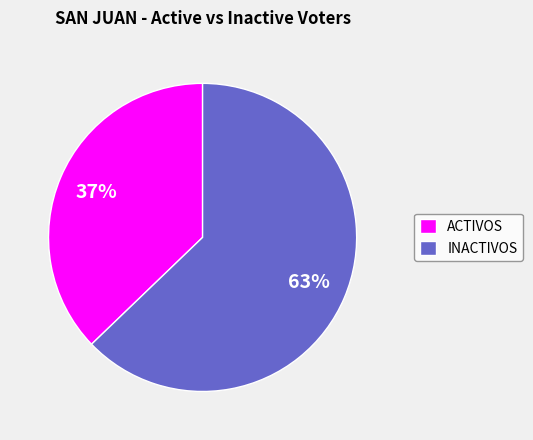

How many slices are in this pie chart?

2